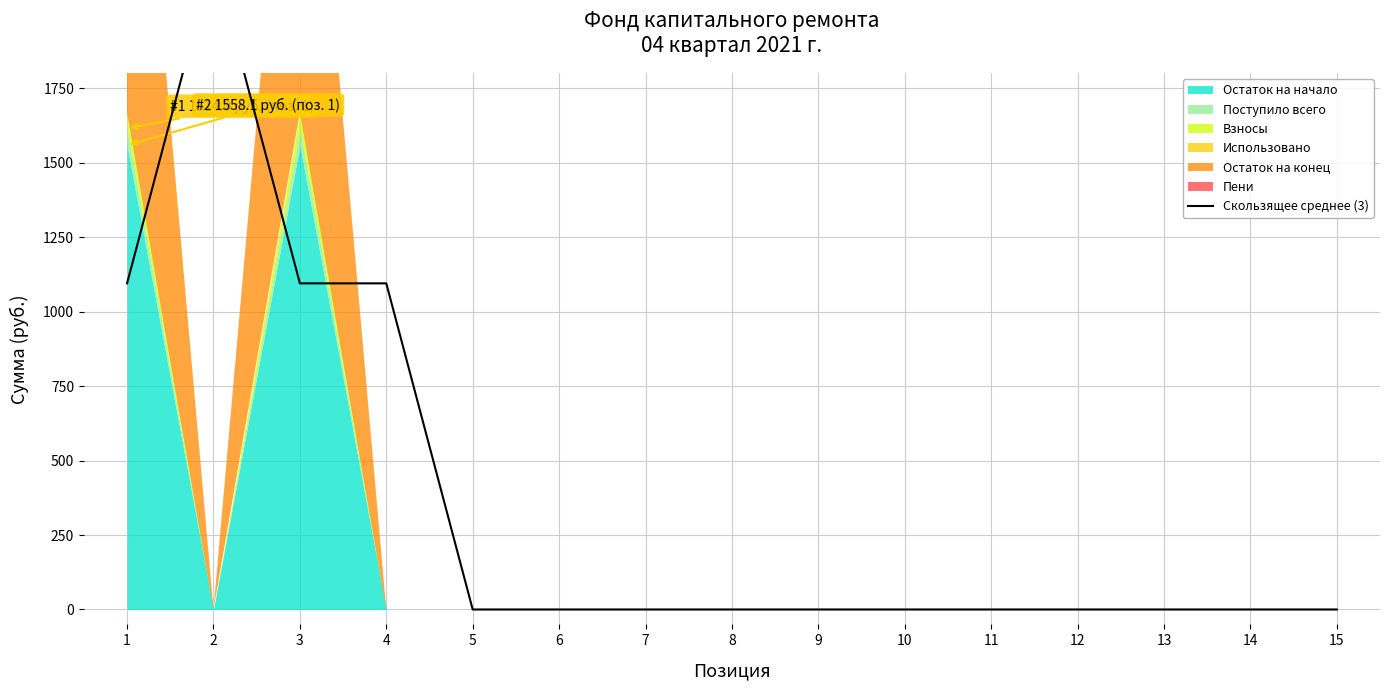

How many lines are shown in the chart?

1